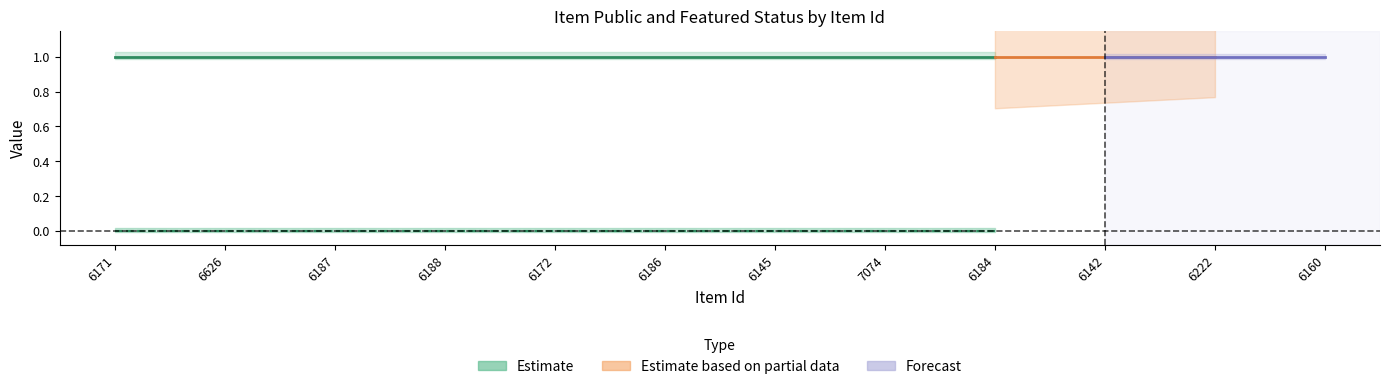

How many data points does each series have?

12